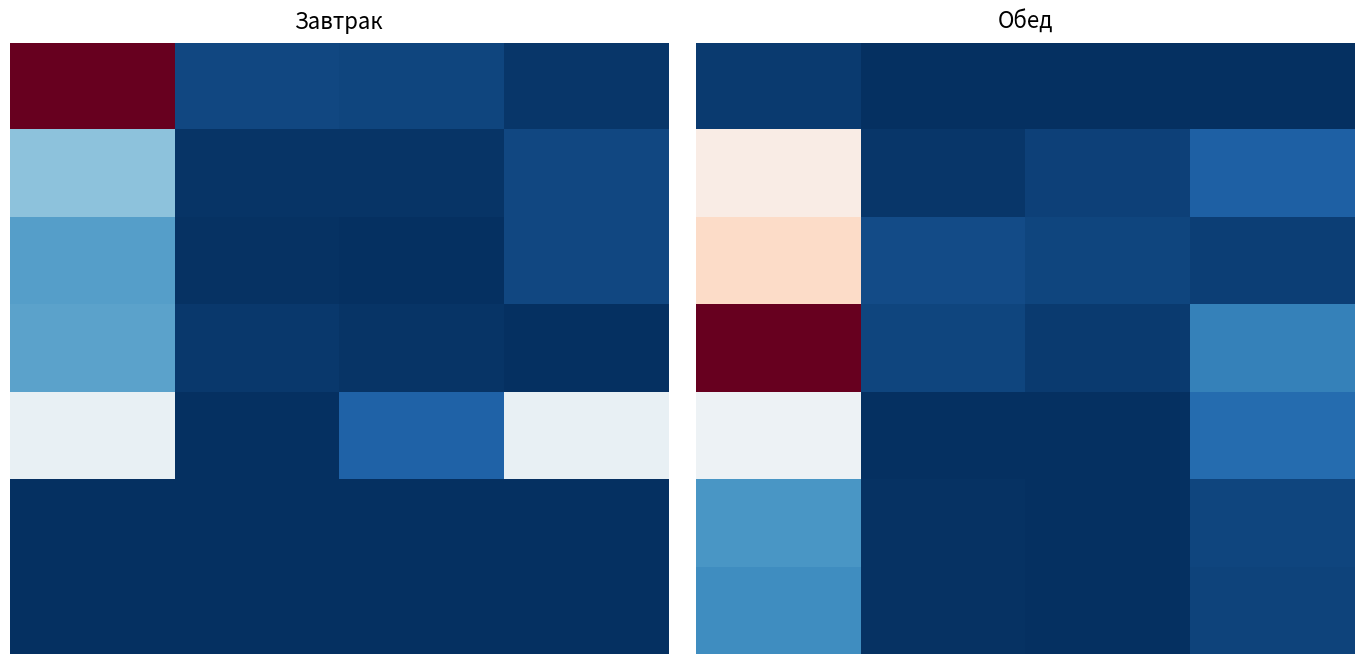

What is the spread (max minus min) of values at 19?

0.2